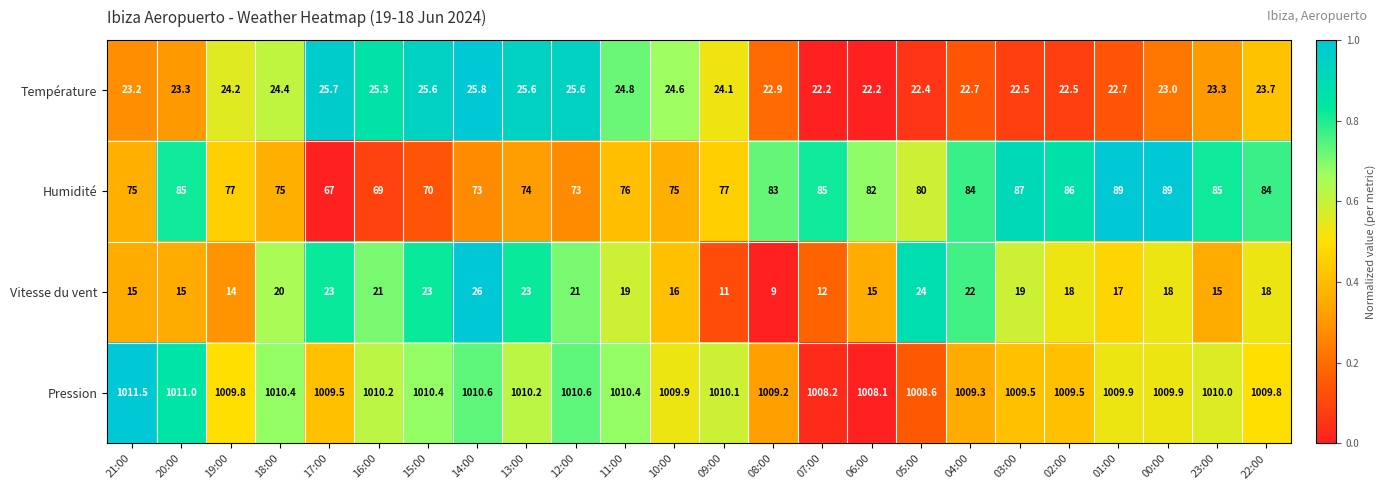

Which series has the largest total across all categories?

Pression